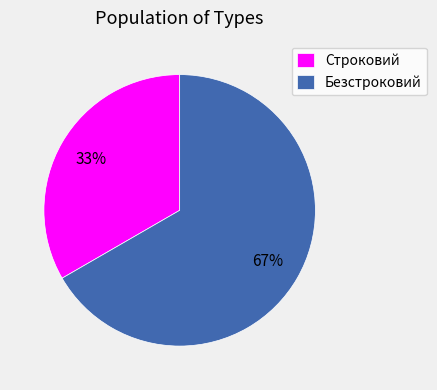

True or false: Строковий accounts for 33% of the total.

True